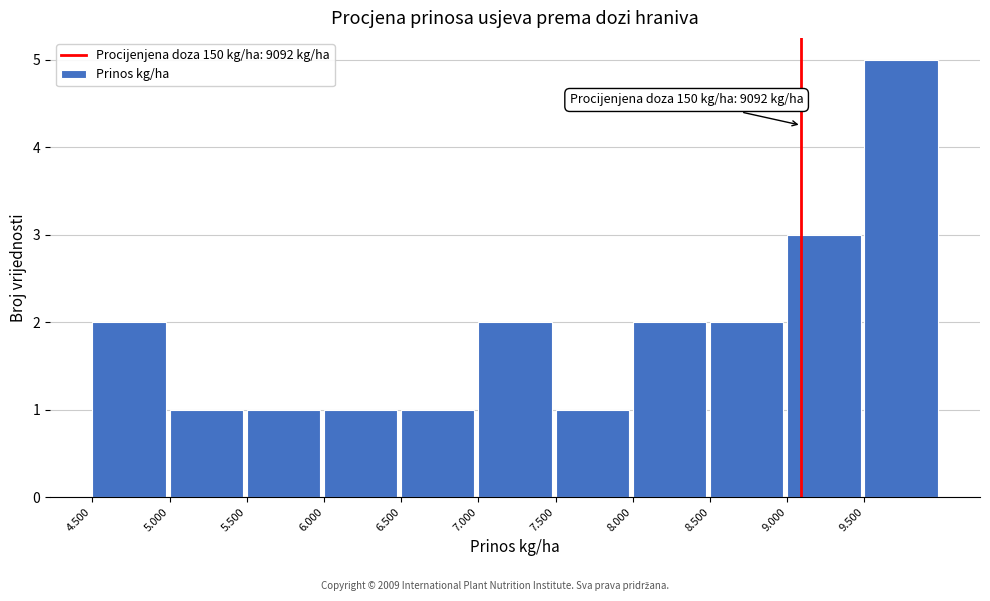

Reading left to right, what are all the values shown in this chart?

4.500=2	5.000=1	5.500=1	6.000=1	6.500=1	7.000=2	7.500=1	8.000=2	8.500=2	9.000=3	9.500=5